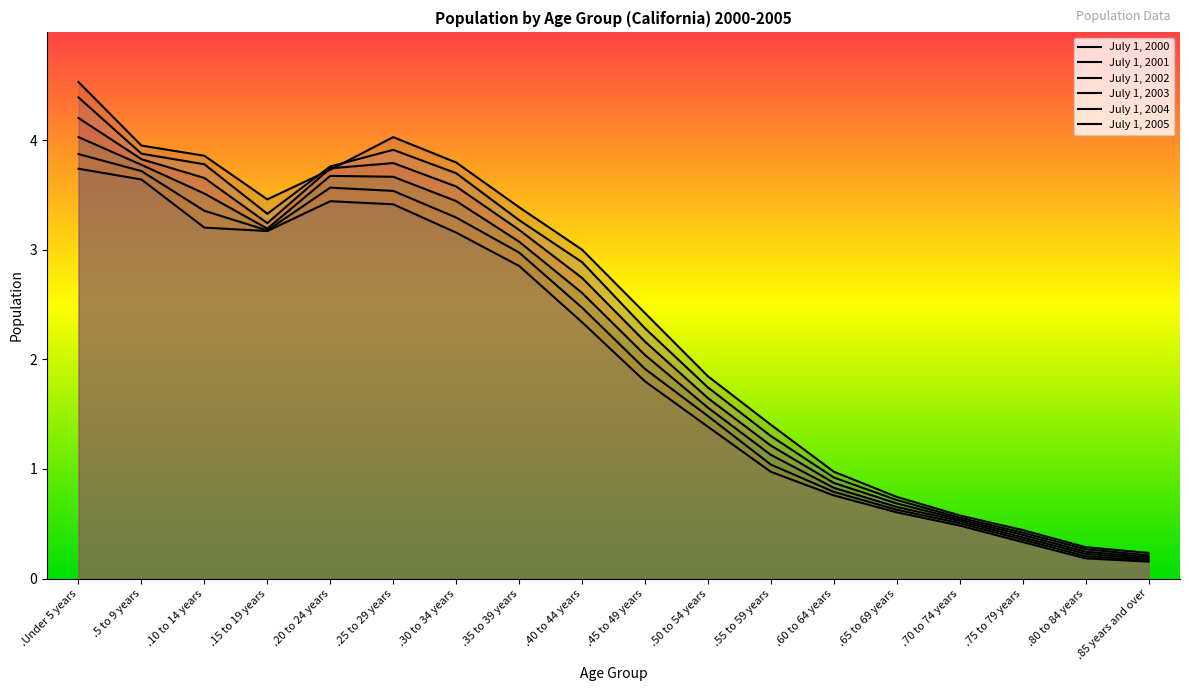

What is the difference between the July 1, 2003 values at .65 to 69 years and .40 to 44 years?

2.1